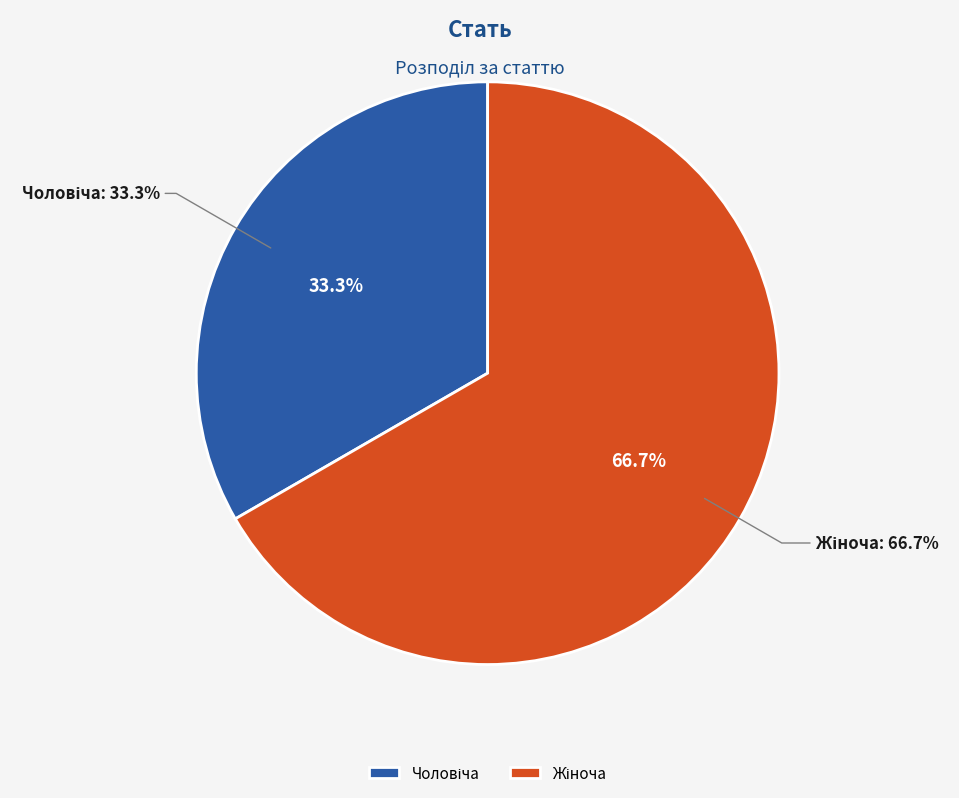

To the nearest percent, what is the difference between the largest and smallest slice percentages?

33%